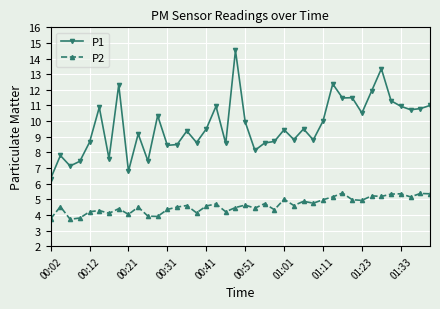

True or false: P2 has more than 2 points higher than both neighbors.

True